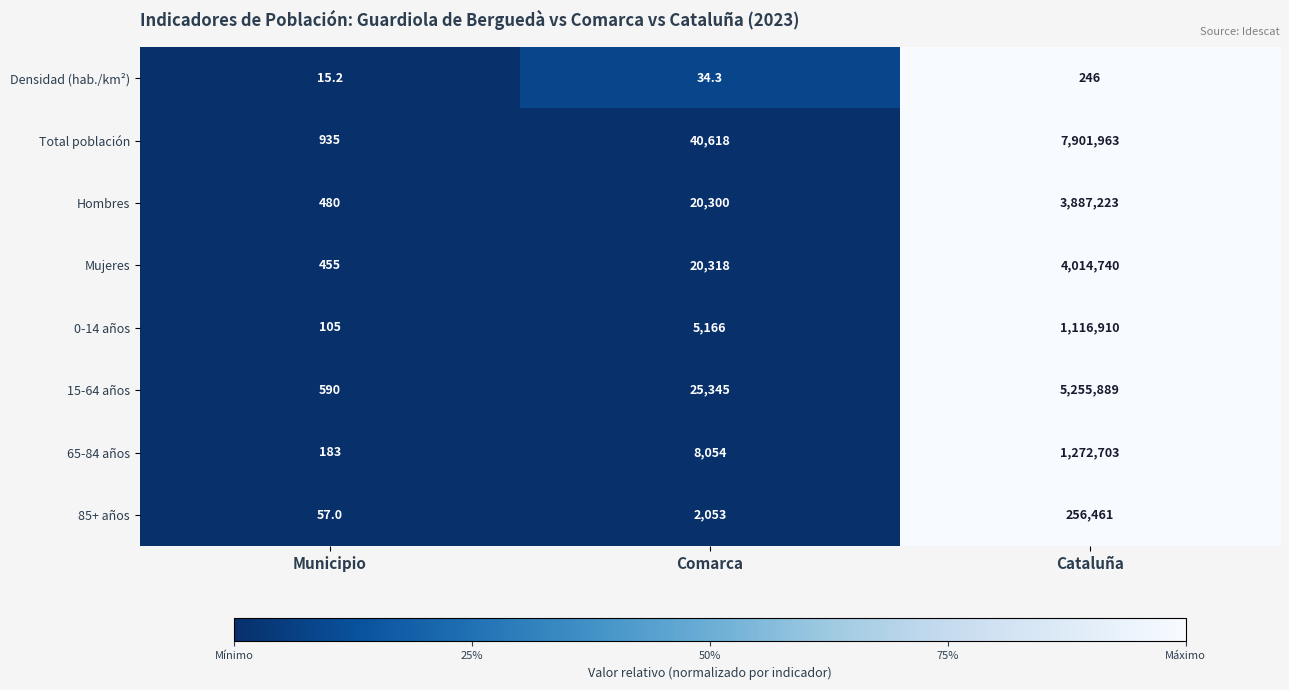

Reading right to left, what are all the values shown in this chart?

Densidad (hab./km²): Cataluña=246.0	Comarca=34.3	Municipio=15.2
Total población: Cataluña=7901963.0	Comarca=40618.0	Municipio=935.0
Hombres: Cataluña=3887223.0	Comarca=20300.0	Municipio=480.0
Mujeres: Cataluña=4014740.0	Comarca=20318.0	Municipio=455.0
0-14 años: Cataluña=1116910.0	Comarca=5166.0	Municipio=105.0
15-64 años: Cataluña=5255889.0	Comarca=25345.0	Municipio=590.0
65-84 años: Cataluña=1272703.0	Comarca=8054.0	Municipio=183.0
85+ años: Cataluña=256461.0	Comarca=2053.0	Municipio=57.0